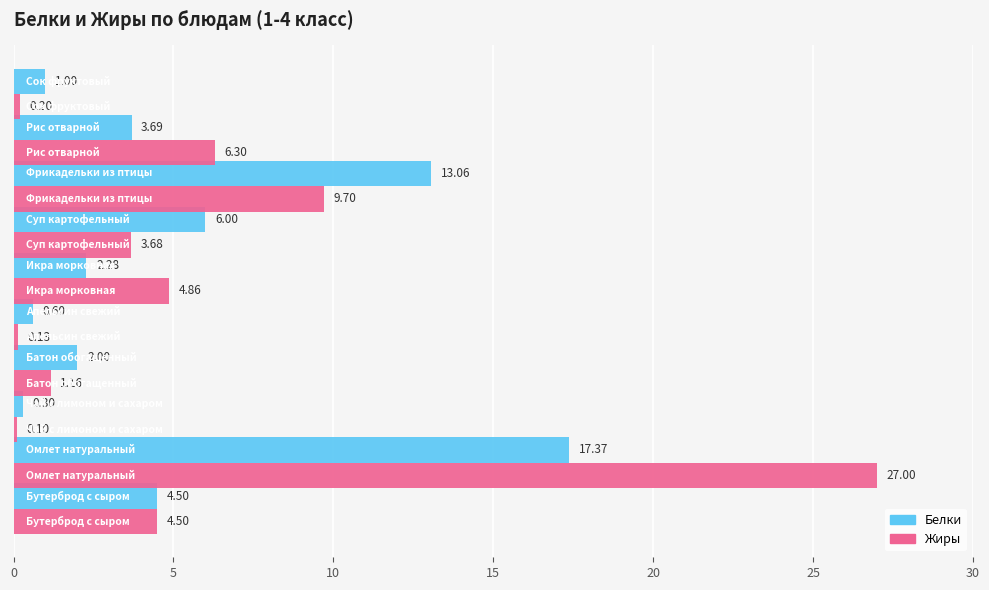

Which series has the widest spread of values?

Жиры